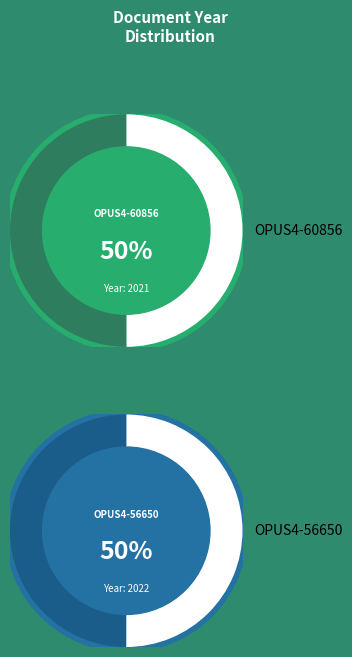

The OPUS4-60856 slice represents 50% of the pie. True or false?

True